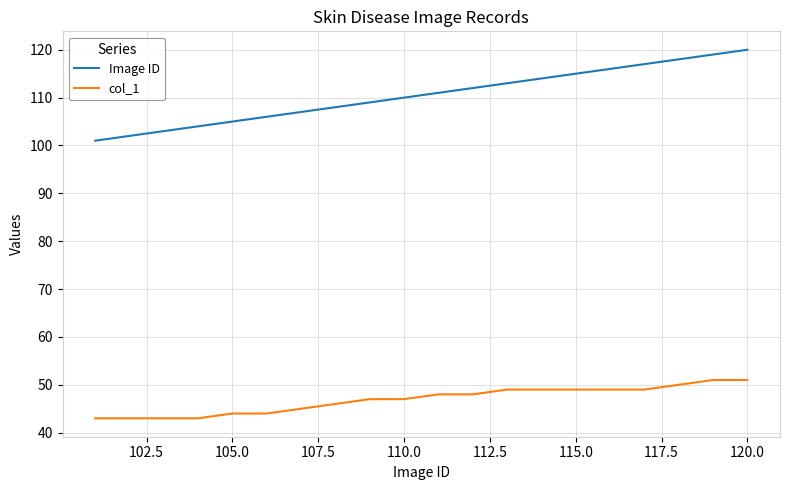

Which series has the widest spread of values?

Image ID